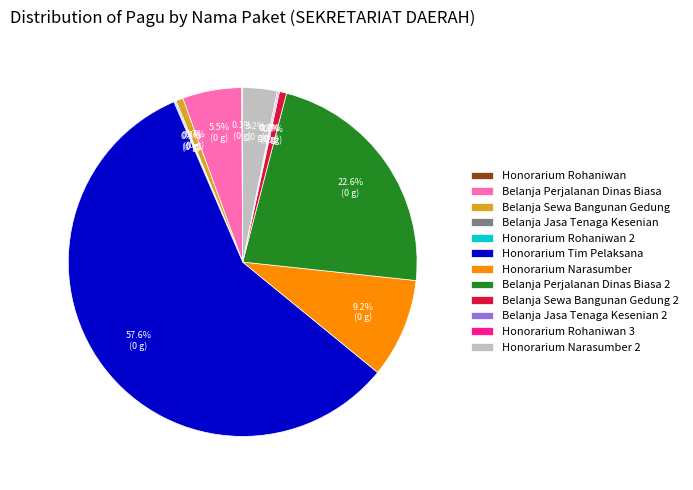

What is the largest slice in the pie chart?

Honorarium Tim Pelaksana